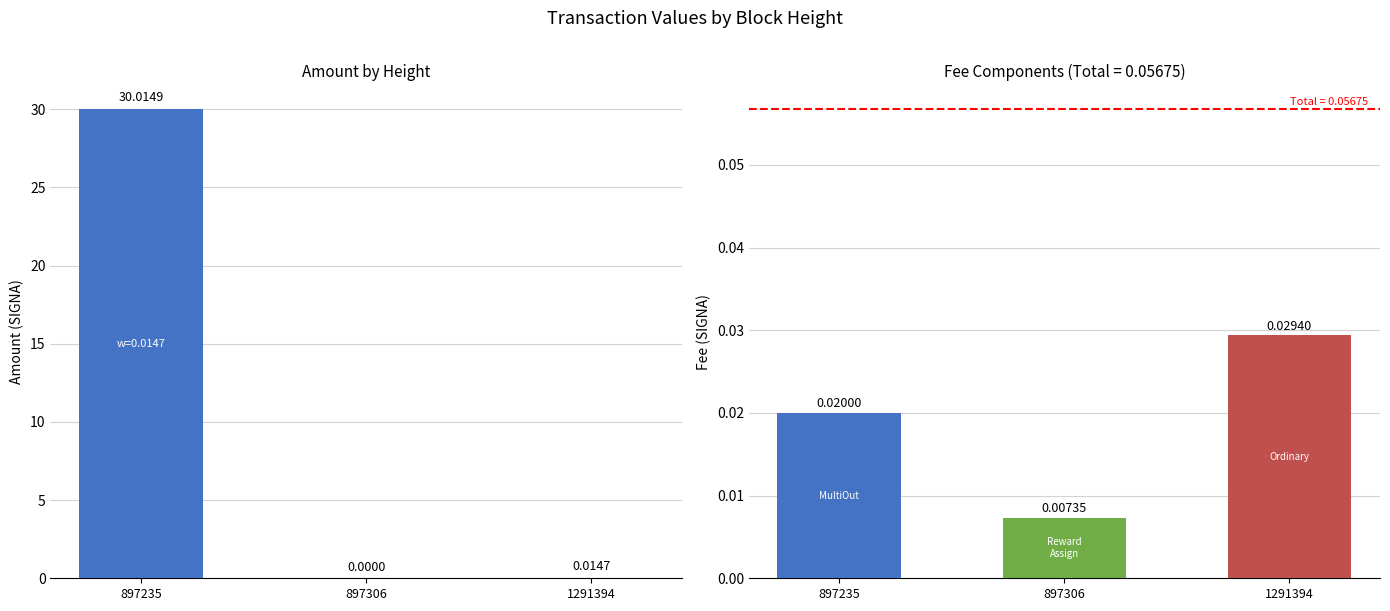

Is it true that Amount equals 48.8 at 897235?

False